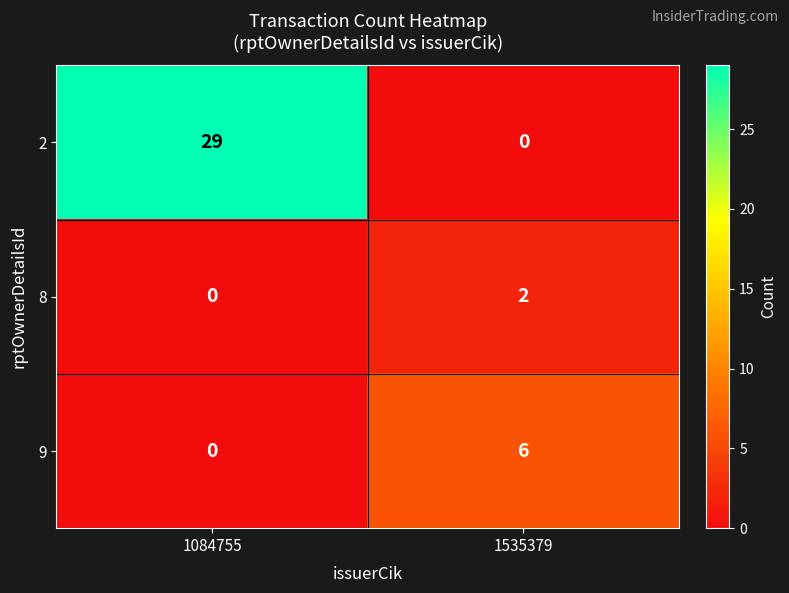

What is the sum of all 9 values?

6